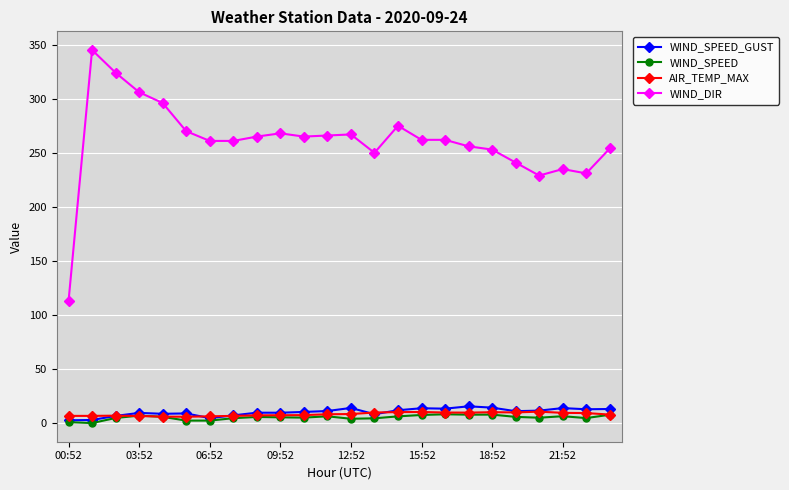

Which series has the largest total across all categories?

WIND_DIR